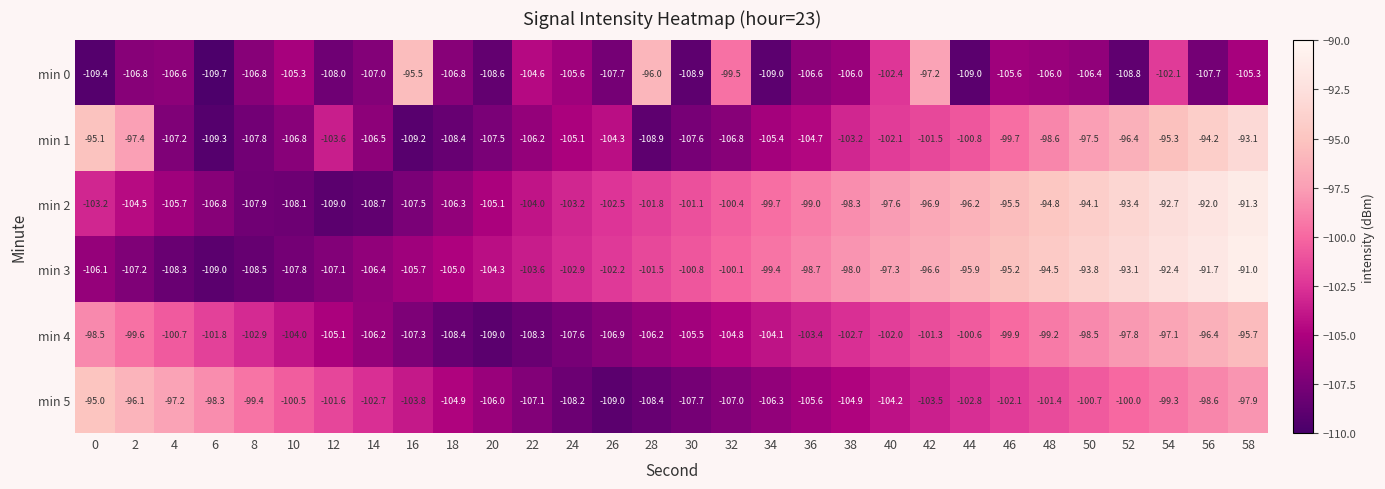

The min 1 series shows -154.9 at 34. True or false?

False